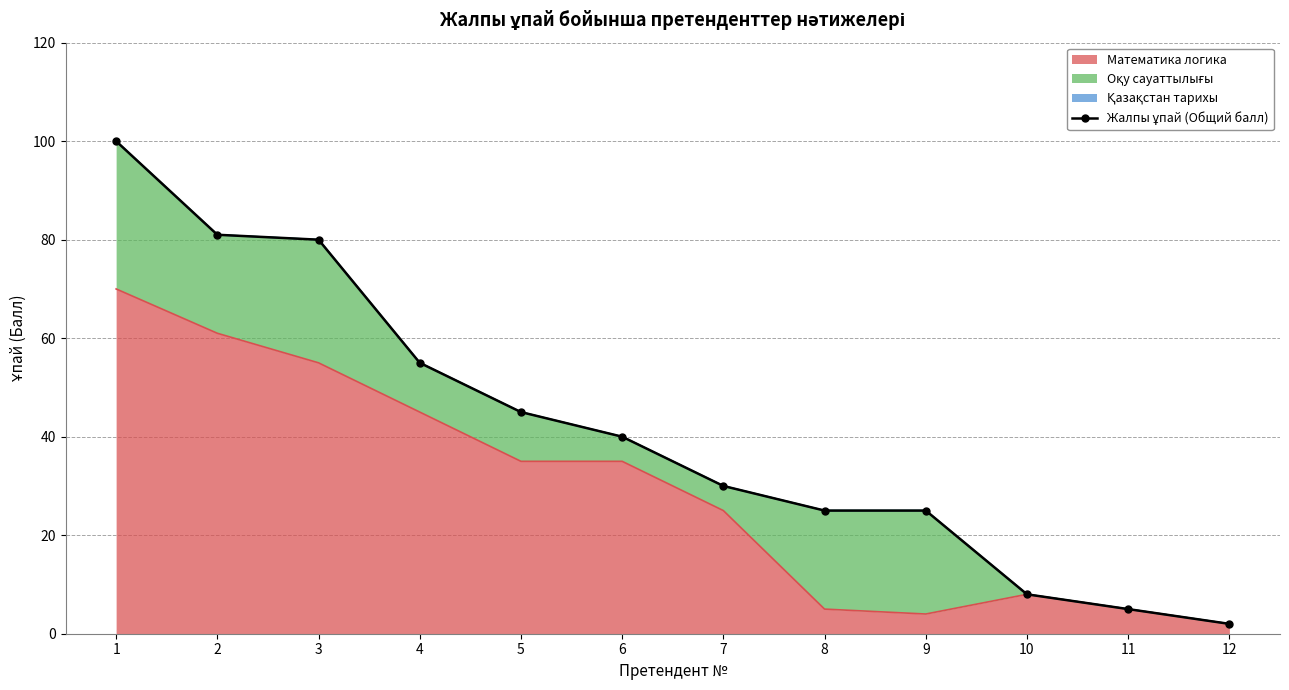

What is the maximum value shown in the chart?

100